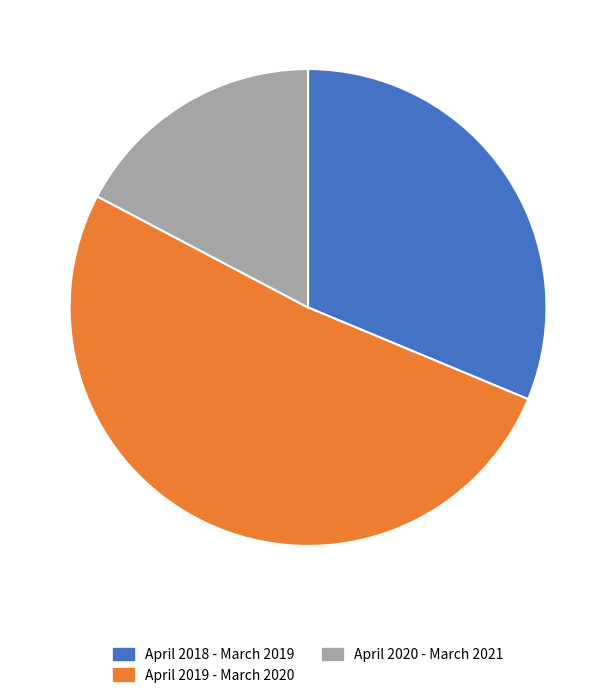

Is the sum of April 2018 - March 2019 and April 2019 - March 2020 greater than half?

Yes